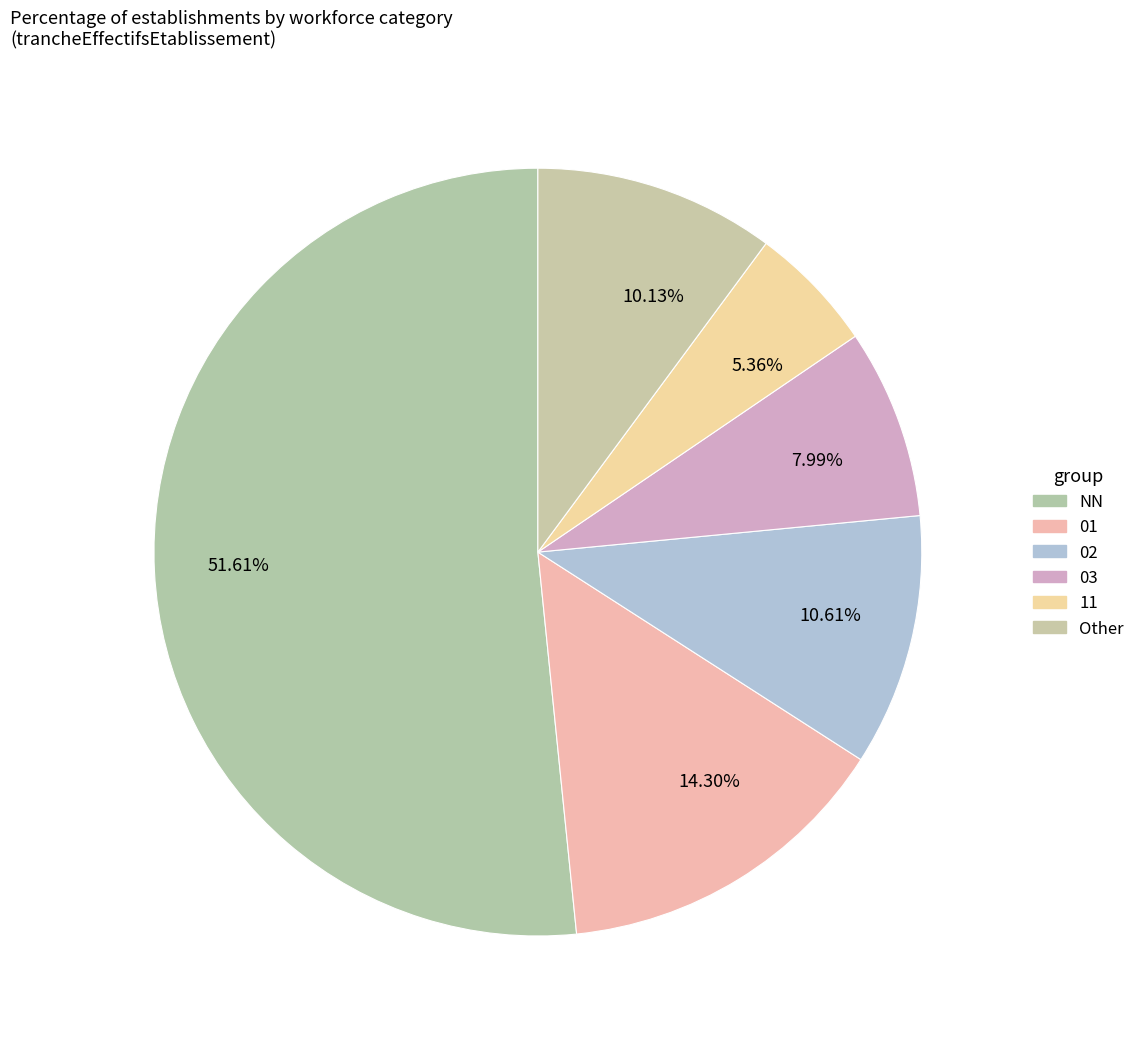

What is the largest slice in the pie chart?

51.61%